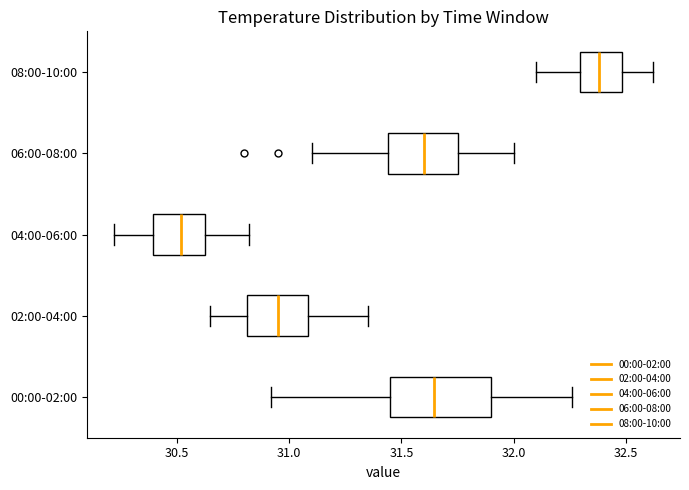

Which box is the widest, from its left edge to its right edge?

00:00-02:00